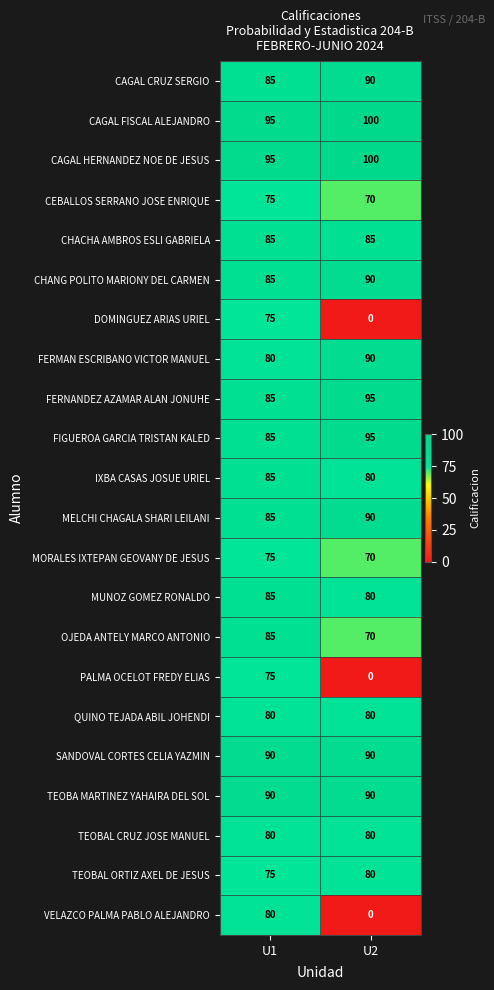

At which category is the sum across all series the highest?

U1